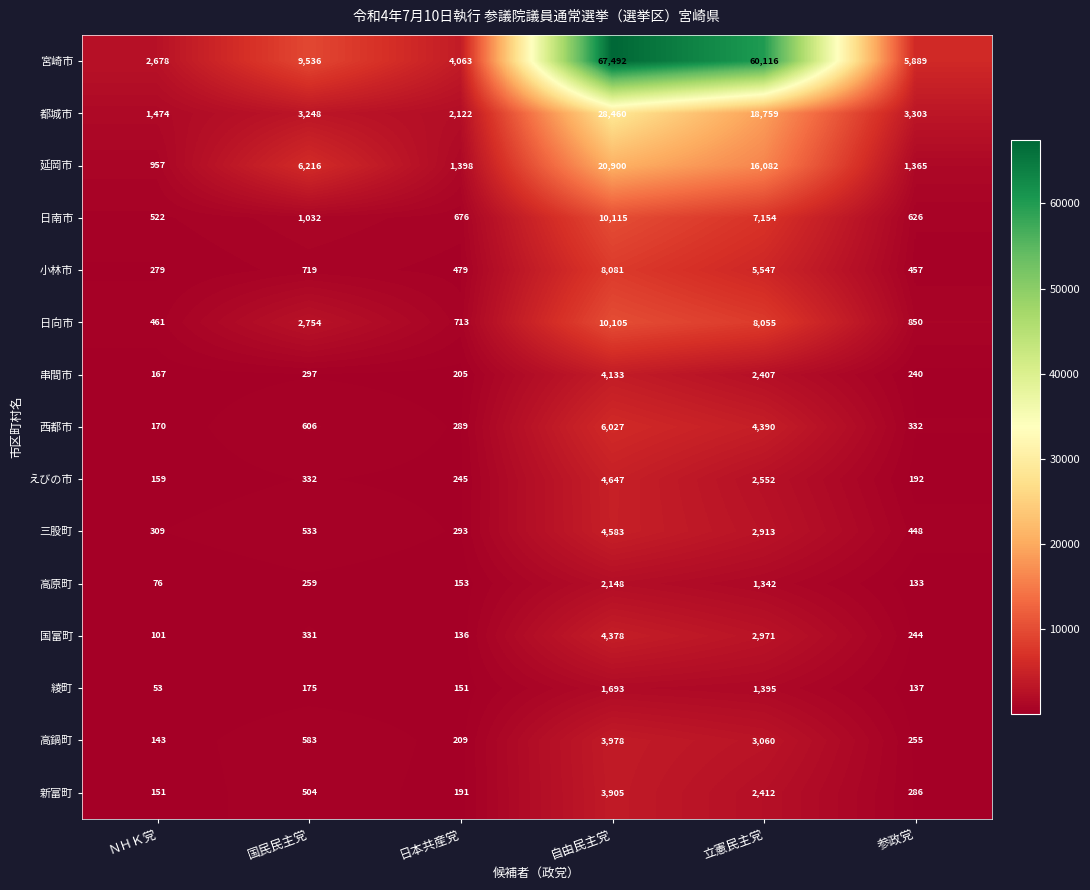

Which label corresponds to the smallest value in the chart?

ＮＨＫ党